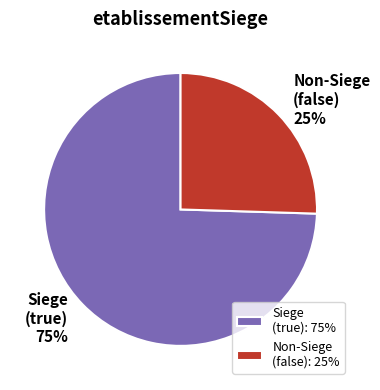

To the nearest percent, what percentage of the pie is Non-Siege (false) 25%?

25%